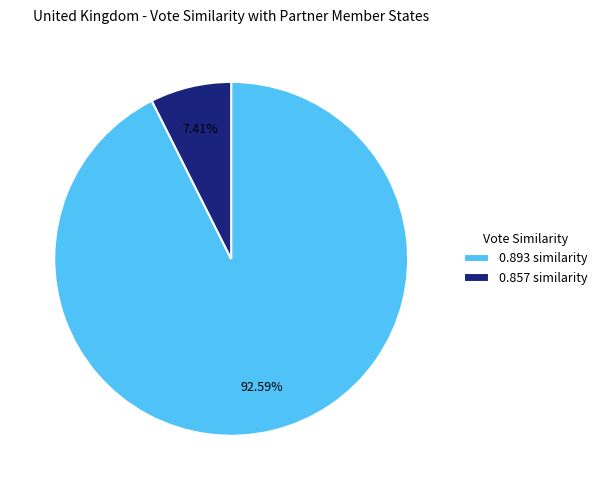

Does any single category account for the majority?

Yes